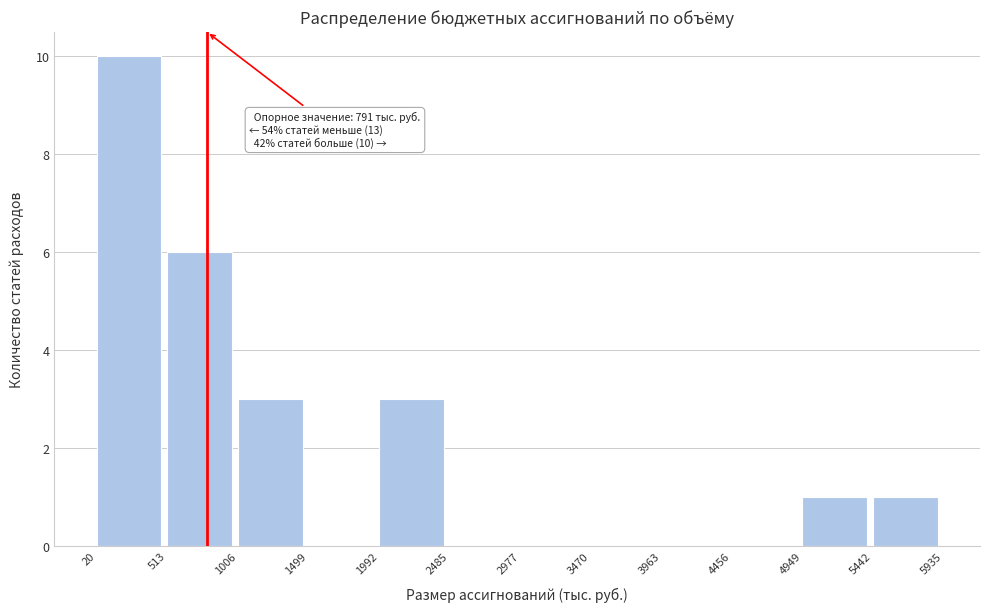

Which range on the x-axis has the tallest bar?

20 to 513